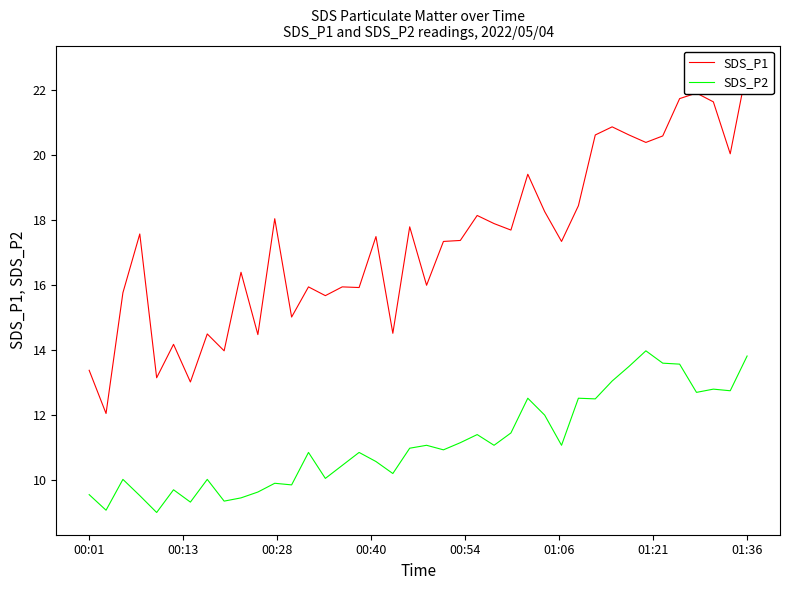

True or false: SDS_P2 has a value of 13.8 at 01:36.

True